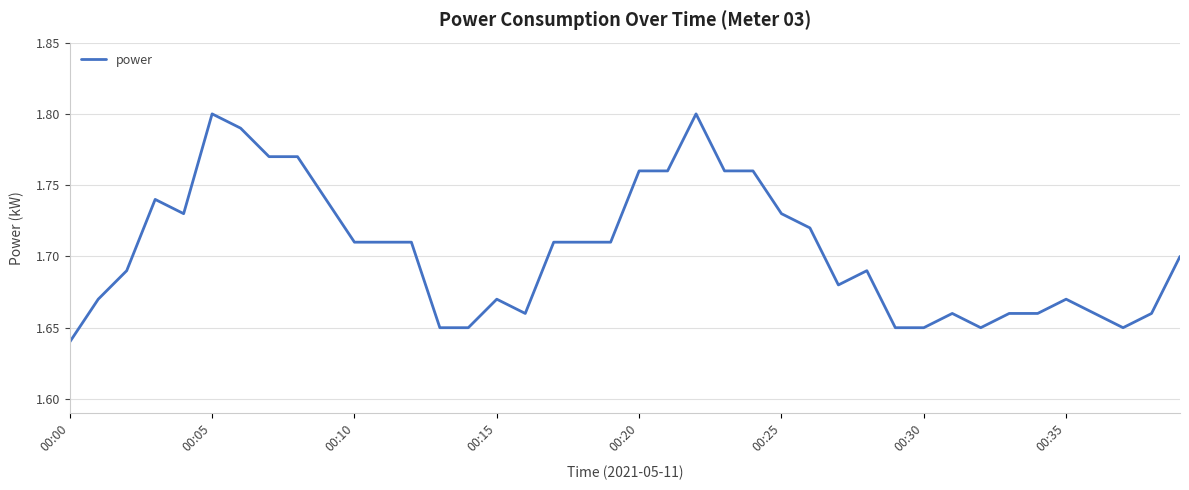

At which label is the value closest to 1?

00:00